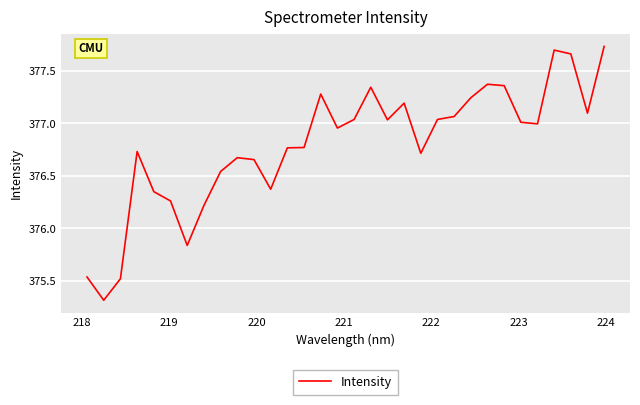

What is the smallest value displayed?

375.3